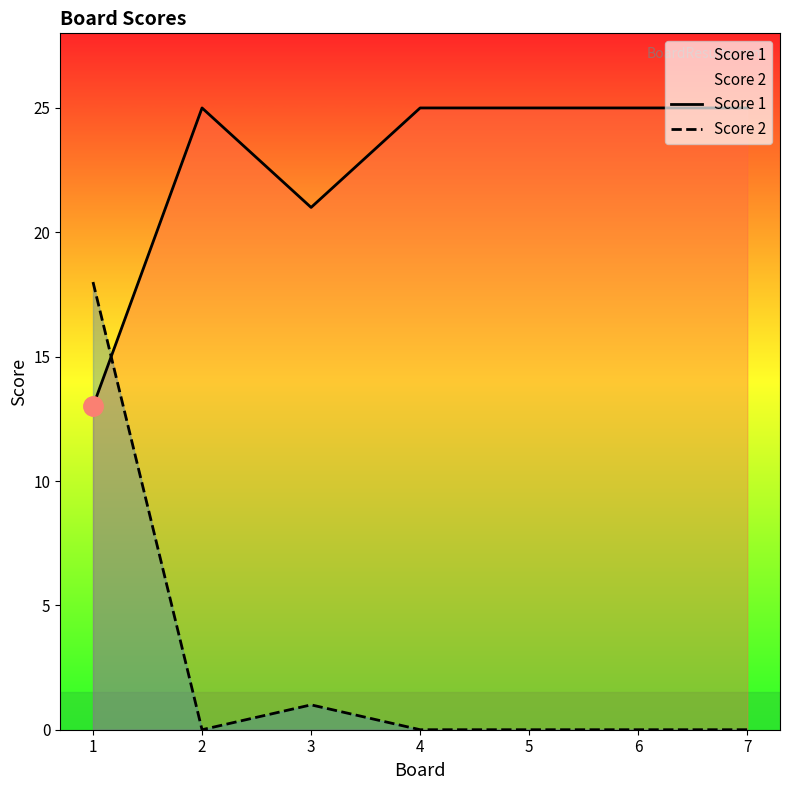

True or false: Score 2 has more than 0 points higher than both neighbors.

True